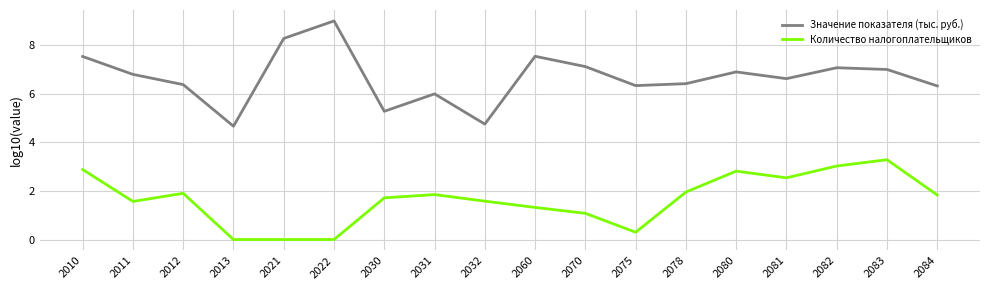

Which series changed the most between 2080 and 2084?

Количество налогоплательщиков